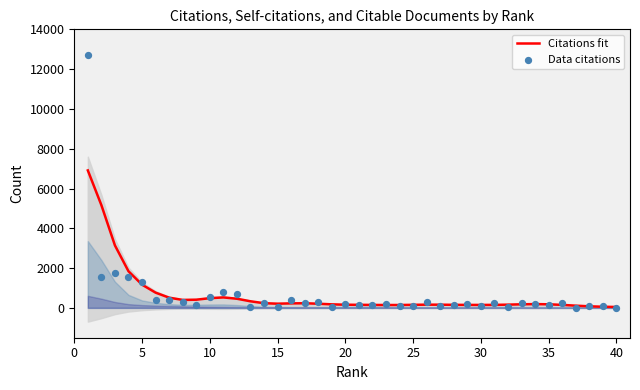

At how many categories does at least one series exceed 6562?

1